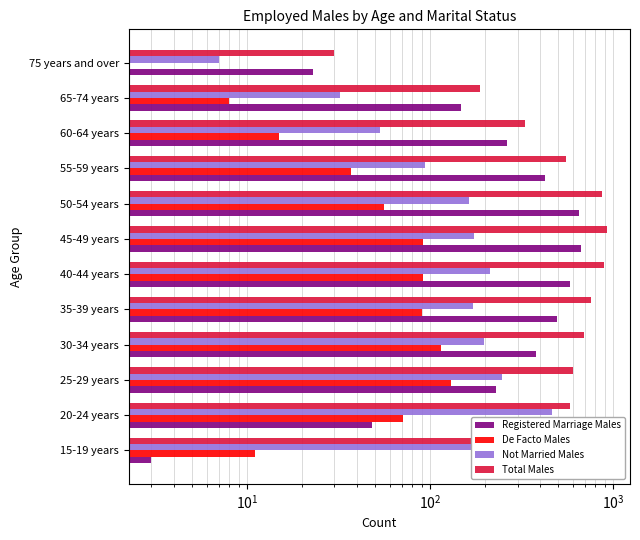

True or false: Not Married Males has a value of 81 at 30-34 years.

False